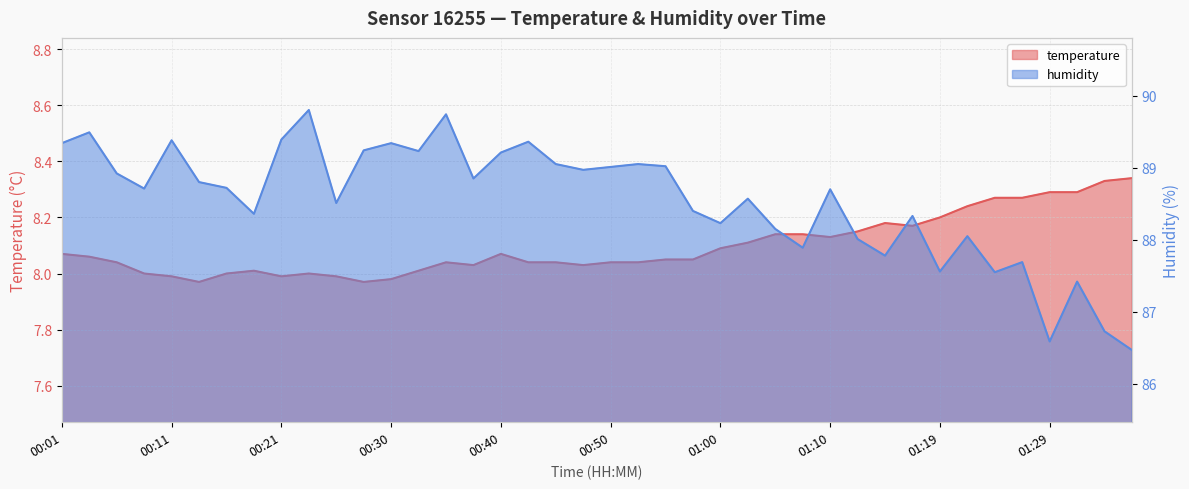

Which series has the largest range (max minus min)?

humidity